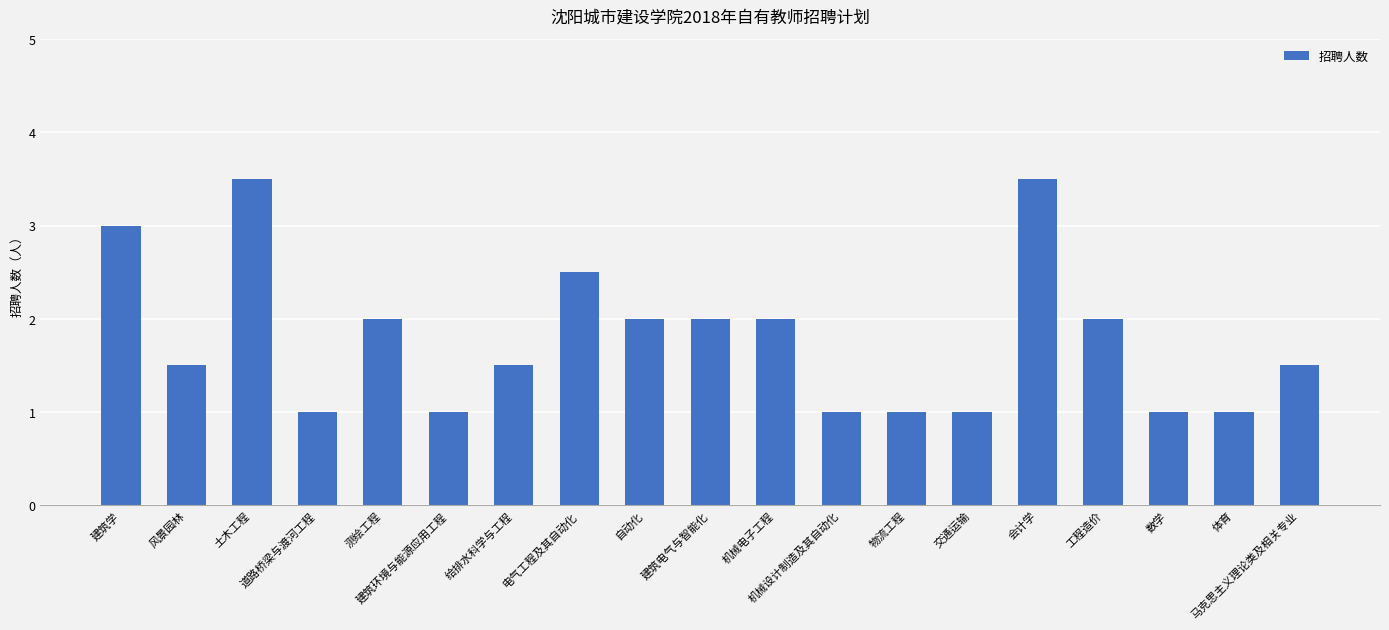

What is the sum of all values?

34.0